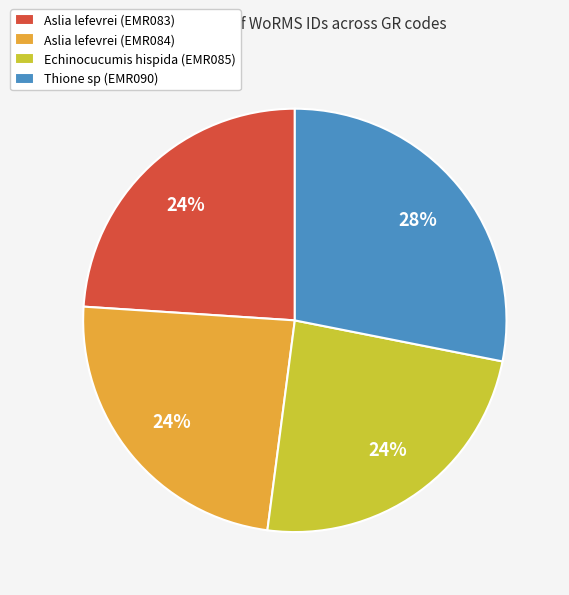

What is the largest slice in the pie chart?

Thione sp (EMR090)